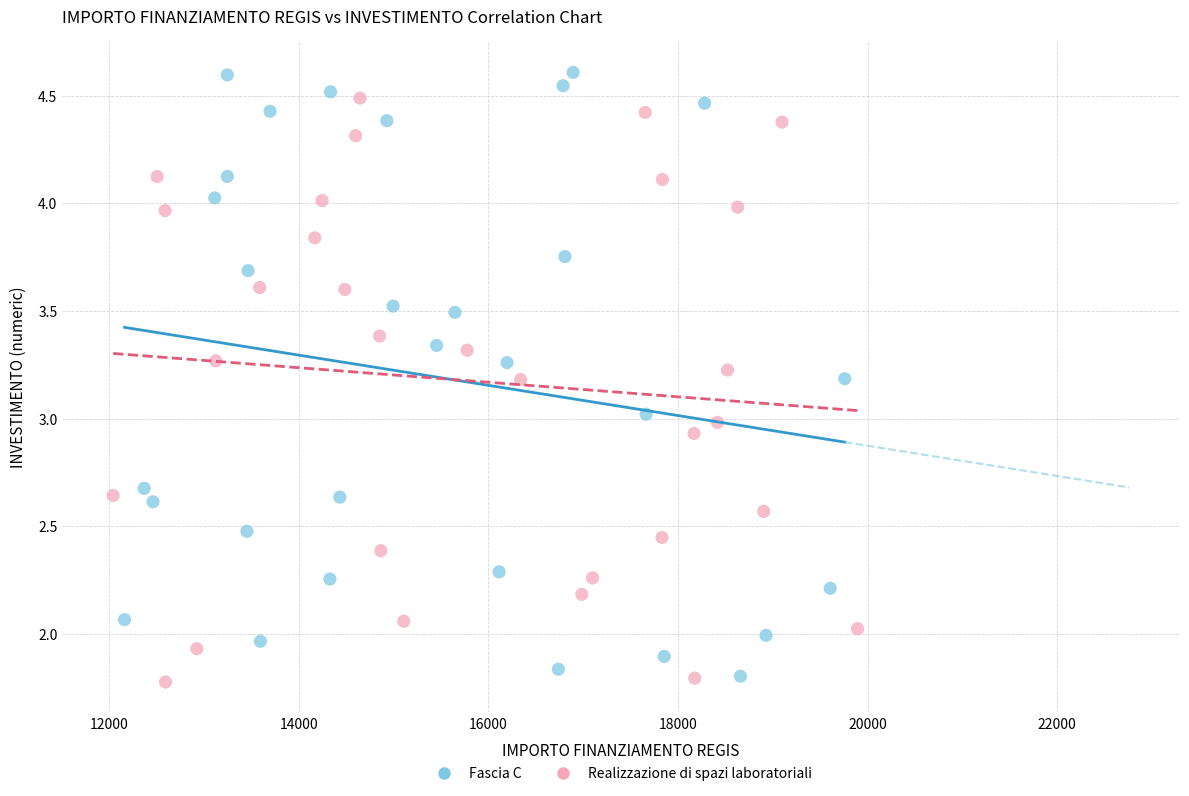

Which series has the widest spread of Y values?

Fascia C